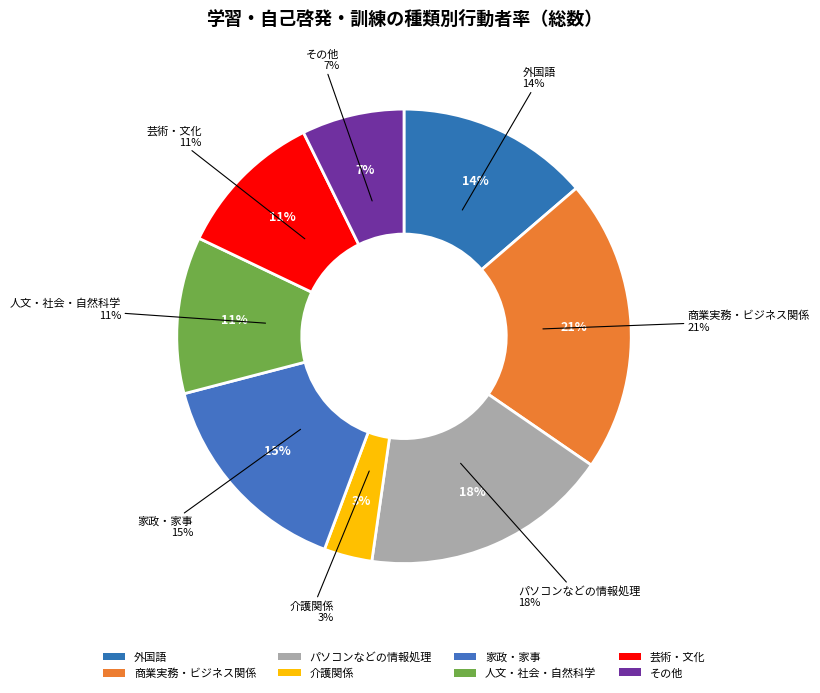

What is the largest slice in the pie chart?

商業実務・ビジネス関係